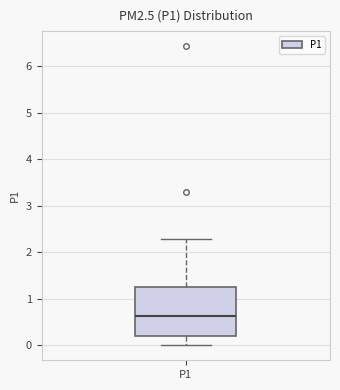

Transcribe this box plot: give where the median line is, the range the box spans, and where the two whiskers end, as read against the y-axis. The values are not printed on the chart, so give them approximately, as read against the axis.

median 0.6, box 0.2 to 1.3, whiskers 0.0 to 2.3